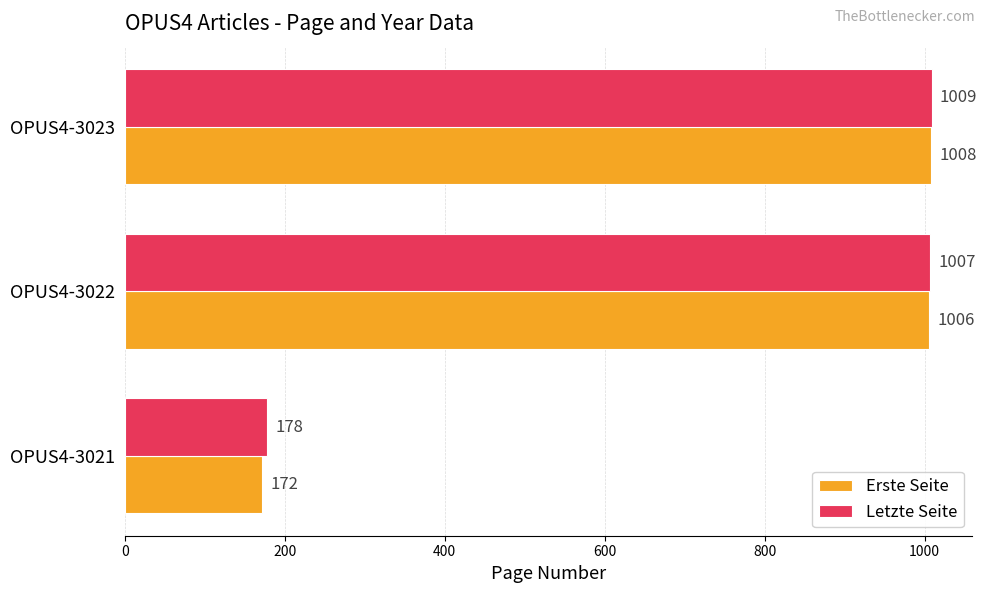

The value of Erste Seite at OPUS4-3023 is 1008. True or false?

True